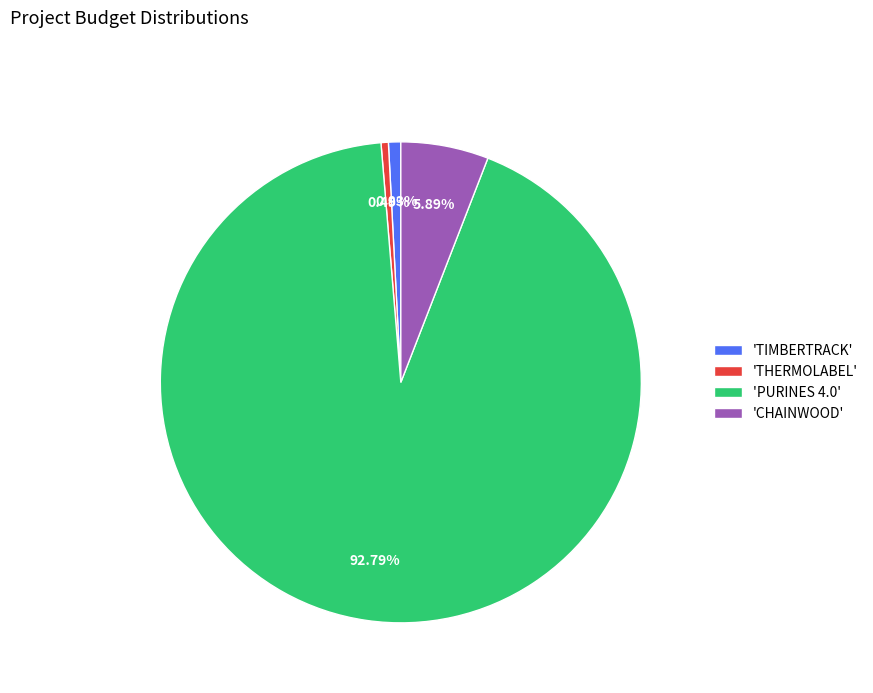

Which category has the biggest portion of the pie?

'PURINES 4.0'